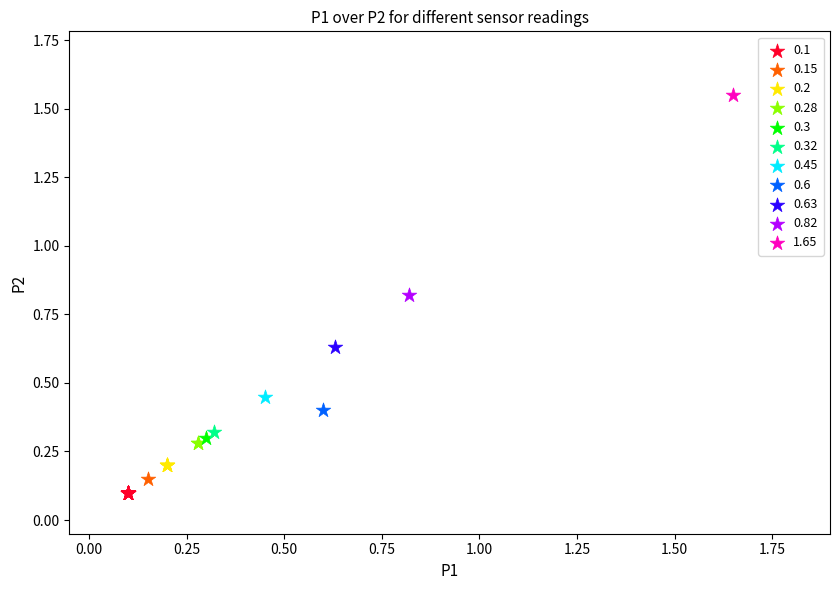

What are all the series names shown in the legend?

0.1, 0.15, 0.2, 0.28, 0.3, 0.32, 0.45, 0.6, 0.63, 0.82, 1.65